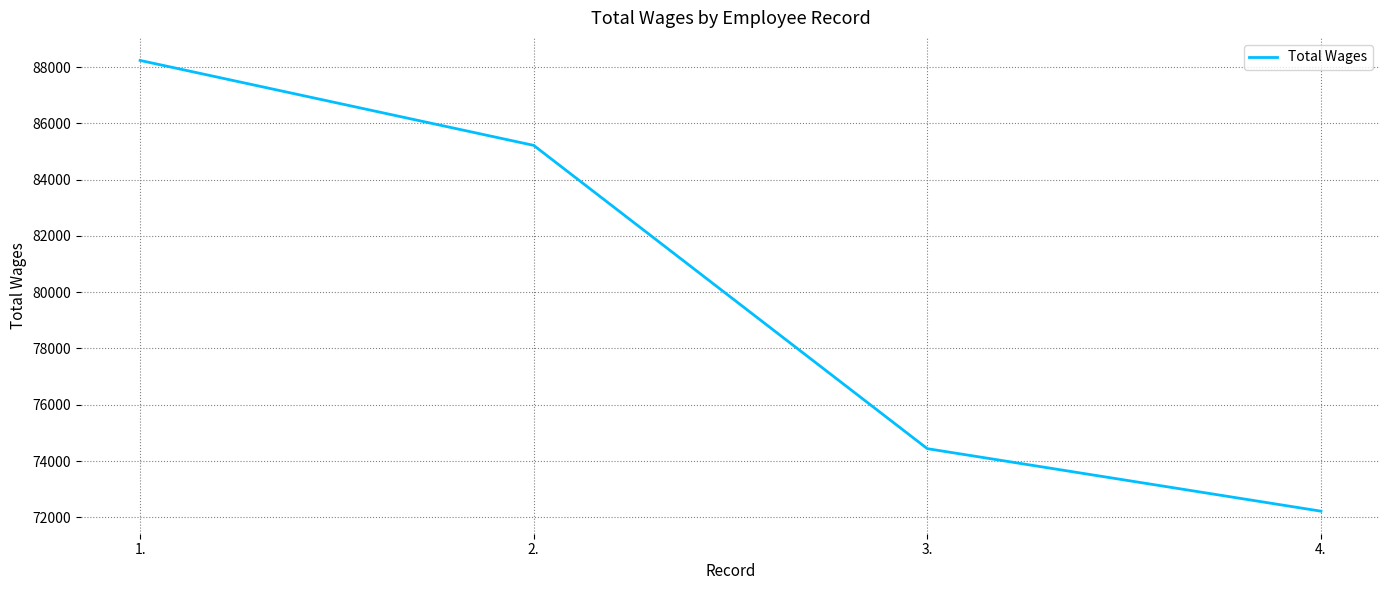

How many distinct data groups are displayed?

1